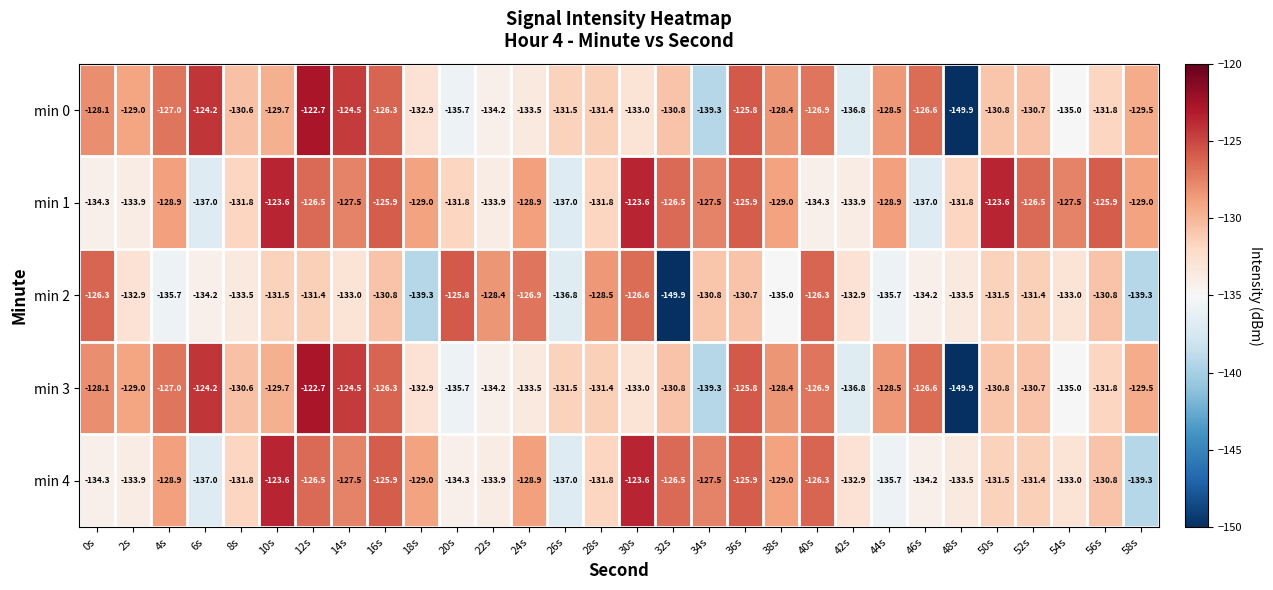

What is the maximum value shown in the chart?

-122.7